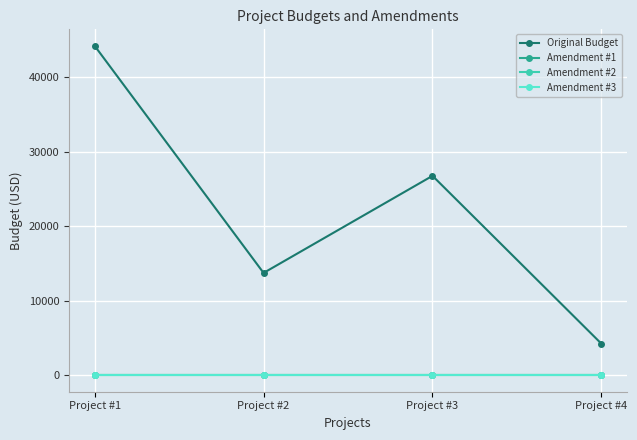

Which has a higher value, Project #3 or Project #2?

Project #3